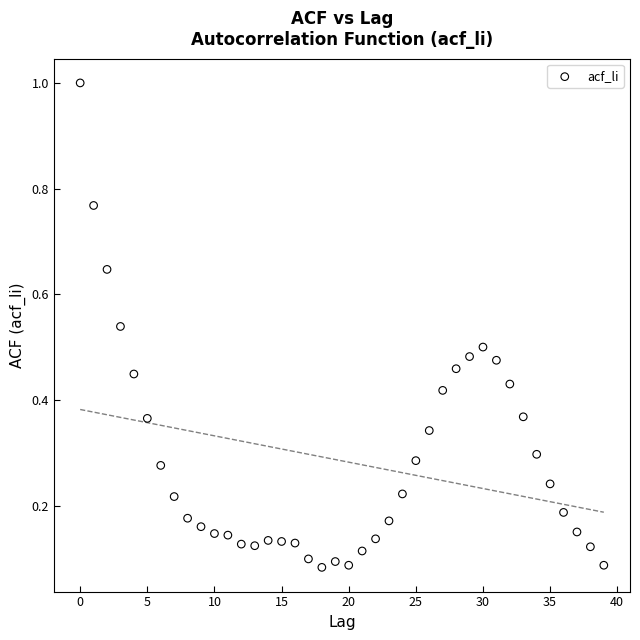

What is the range of Y values (max minus min)?

0.9